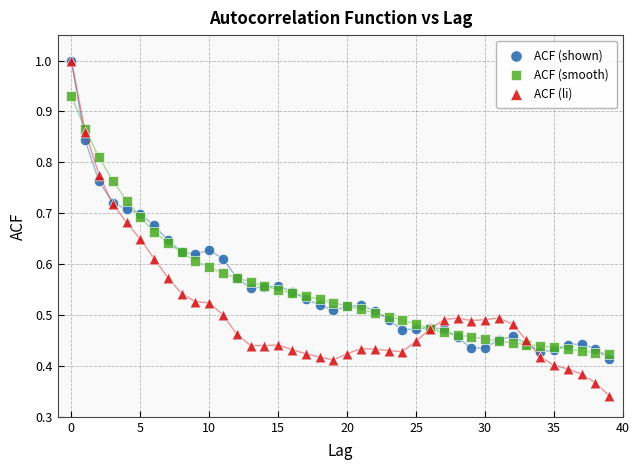

What are all the series names shown in the legend?

ACF (shown), ACF (smooth), ACF (li)